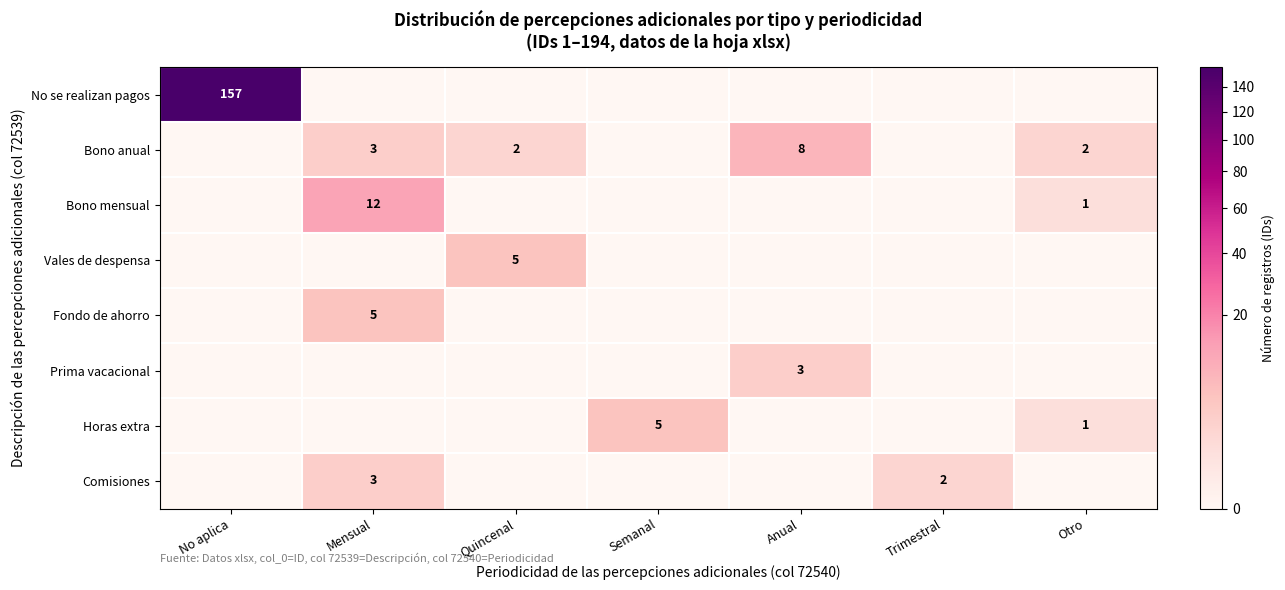

What is the sum of the Bono anual values at Quincenal and Mensual?

5